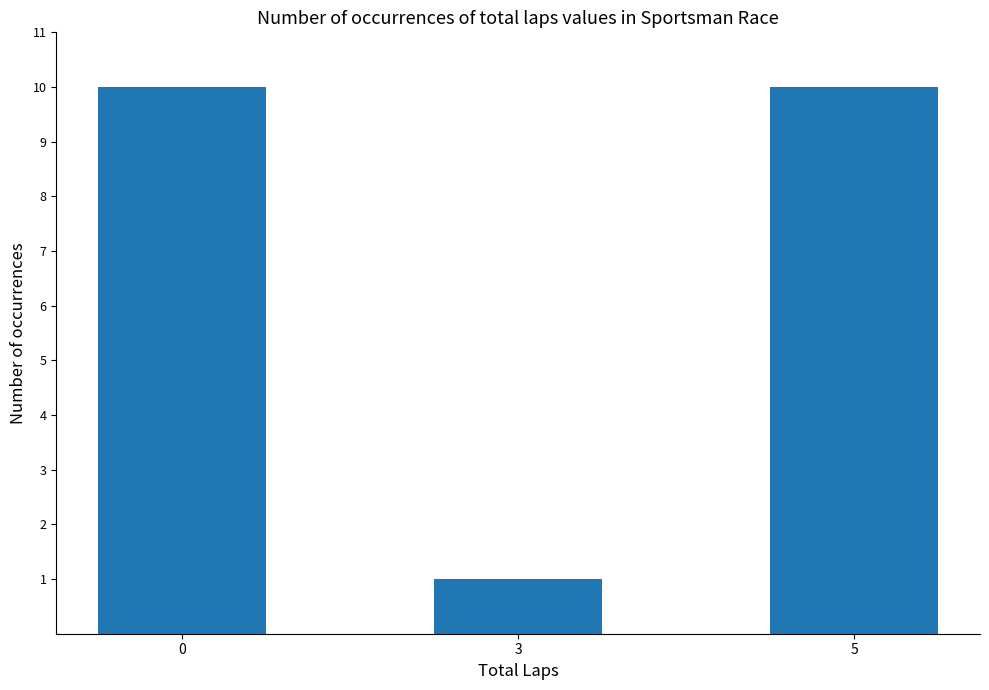

Are the bars grouped side by side (vs. stacked)?

No